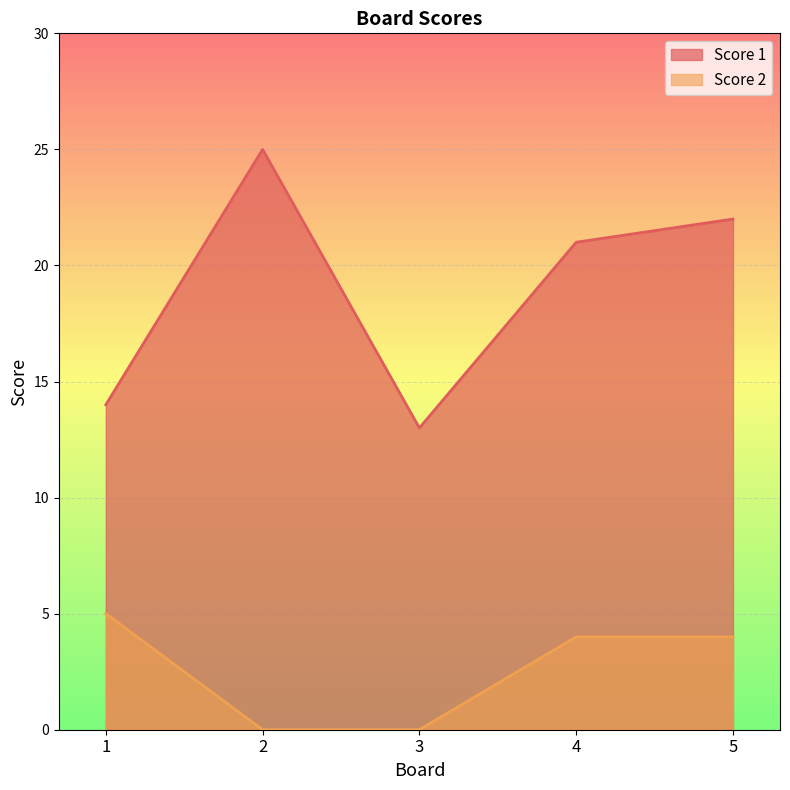

True or false: Score 1 and Score 2 cross at least once.

False